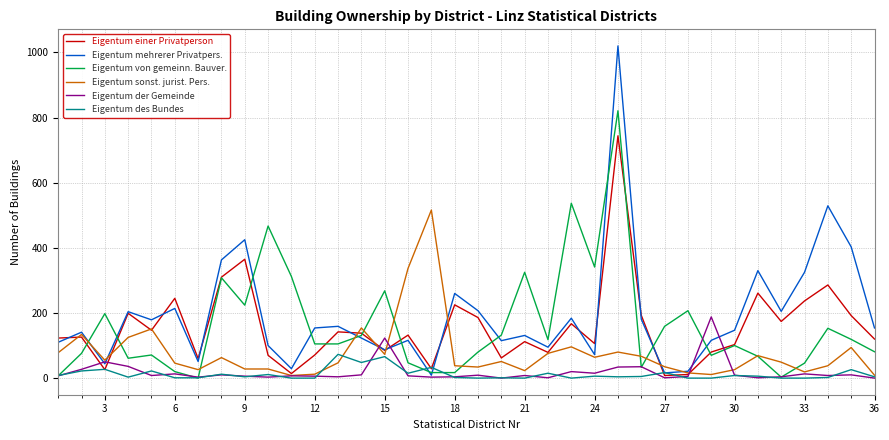

What is the maximum value for Eigentum sonst. jurist. Pers.?

516